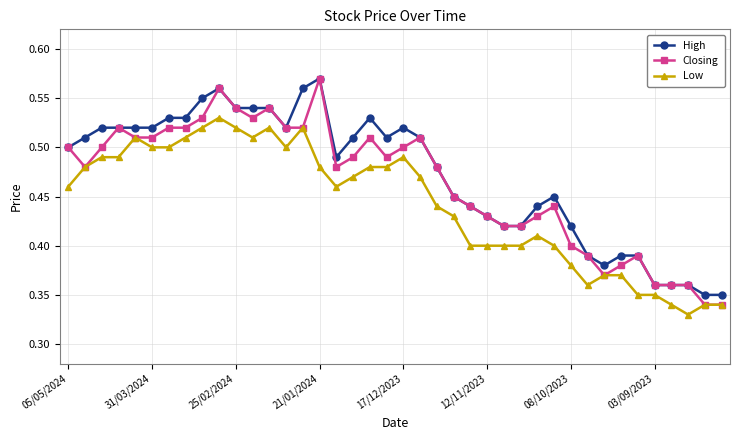

True or false: Low has more than 1 points higher than both neighbors.

True